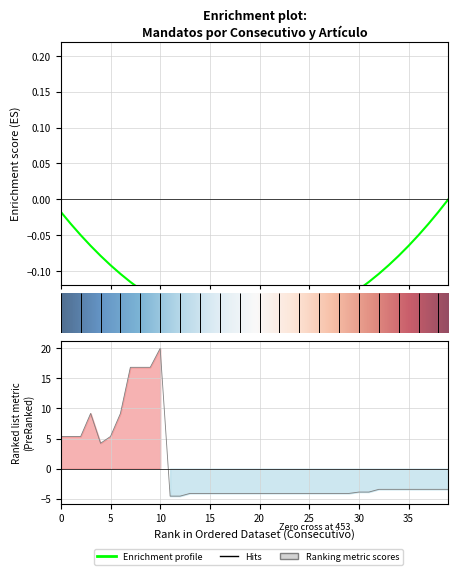

How many points are higher than both their immediate neighbors (excluding endpoints)?

2